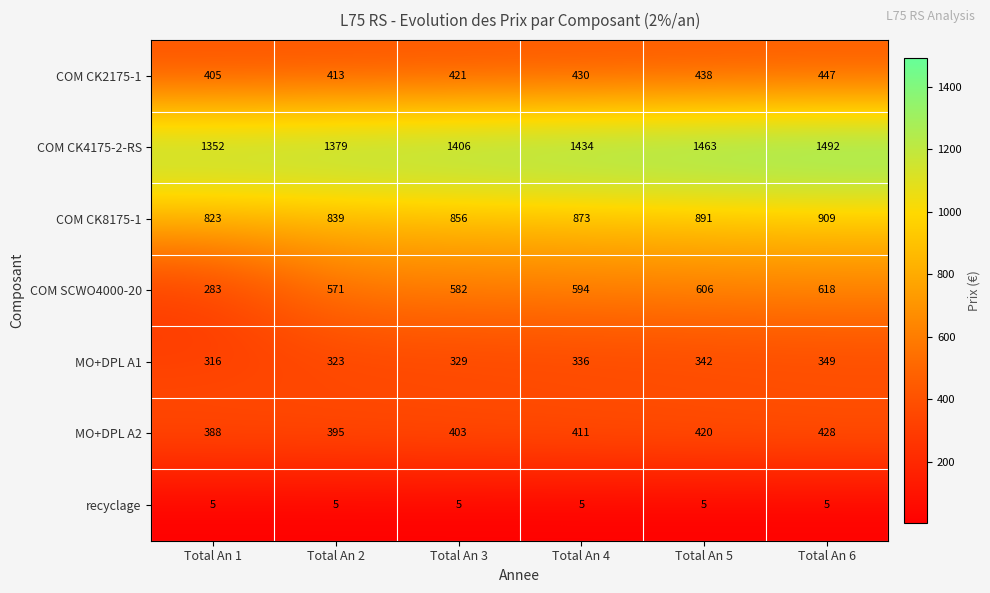

Which category has the lowest value in the MO+DPL A1 series?

Total An 1